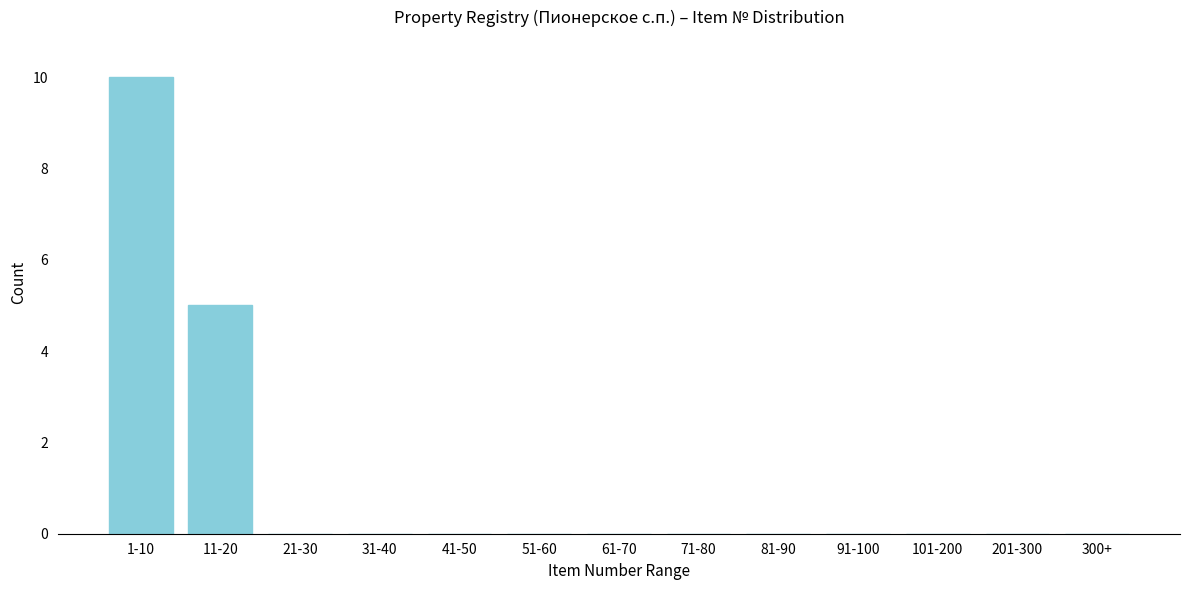

Reading left to right, extract all data points from this chart.

1-10=10	11-20=5	21-30=0	31-40=0	41-50=0	51-60=0	61-70=0	71-80=0	81-90=0	91-100=0	101-200=0	201-300=0	300+=0